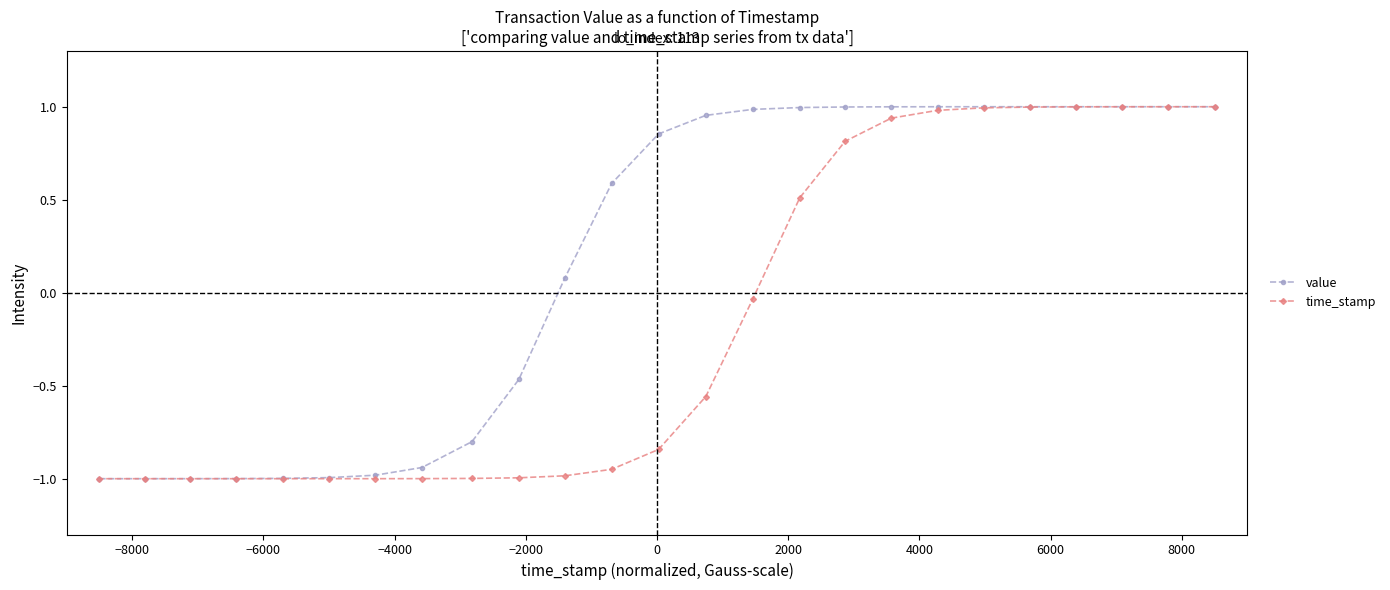

What is the value of the value point at the 11th from the left?

0.1